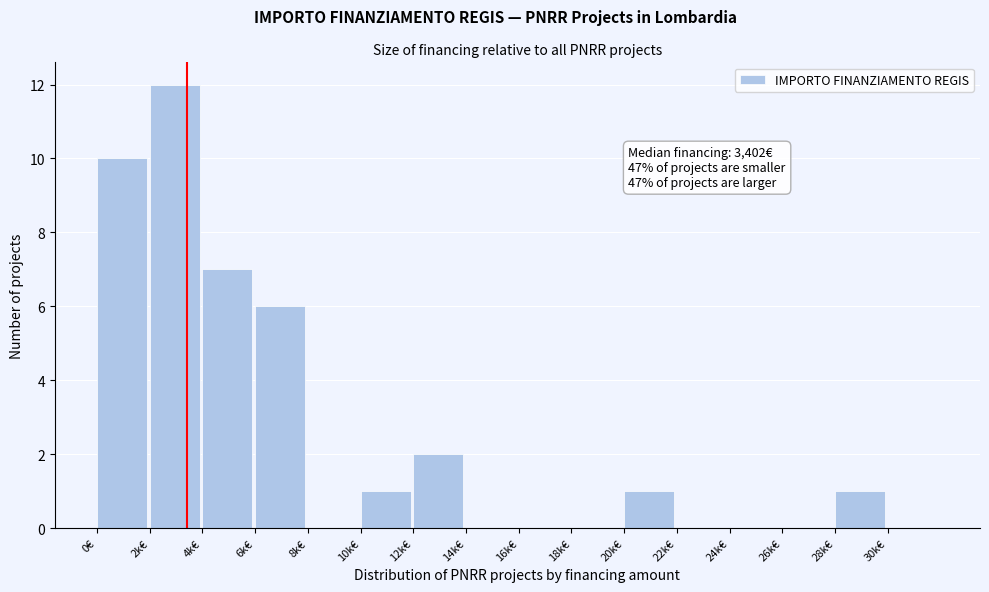

Reading left to right, what are all the values shown in this chart?

0€=10	2k€=12	4k€=7	6k€=6	8k€=0	10k€=1	12k€=2	14k€=0	16k€=0	18k€=0	20k€=1	22k€=0	24k€=0	26k€=0	28k€=1	30k€=0